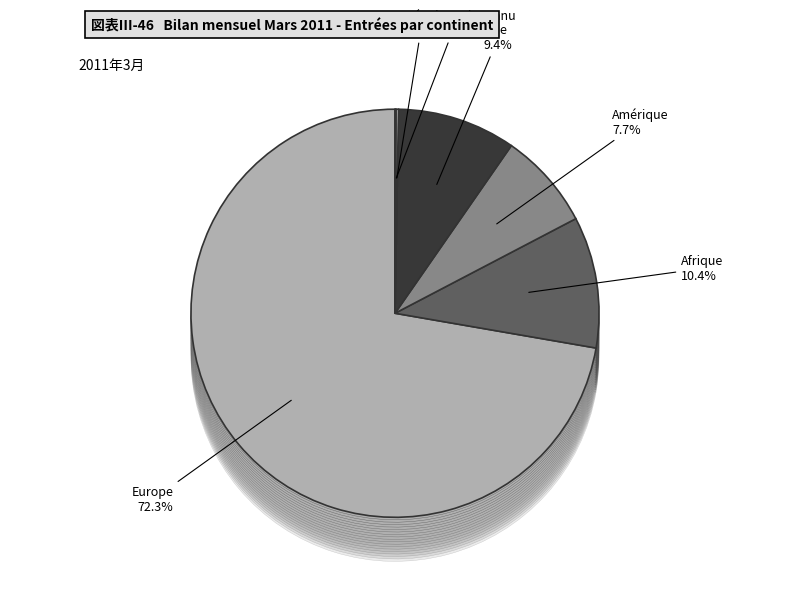

What is the ratio of the value at Europe to the value at Provenance inconnu?

928.0